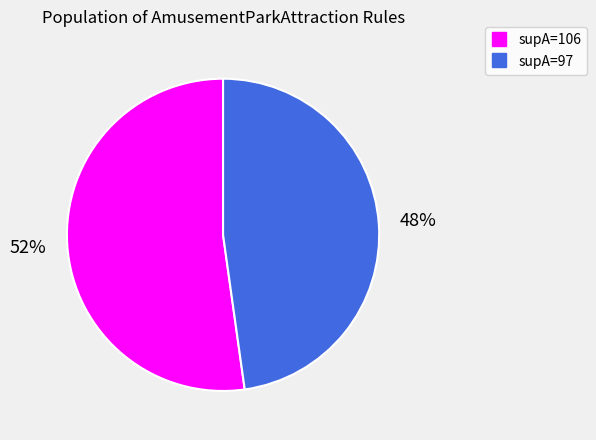

To the nearest percent, what is the average slice percentage?

50%